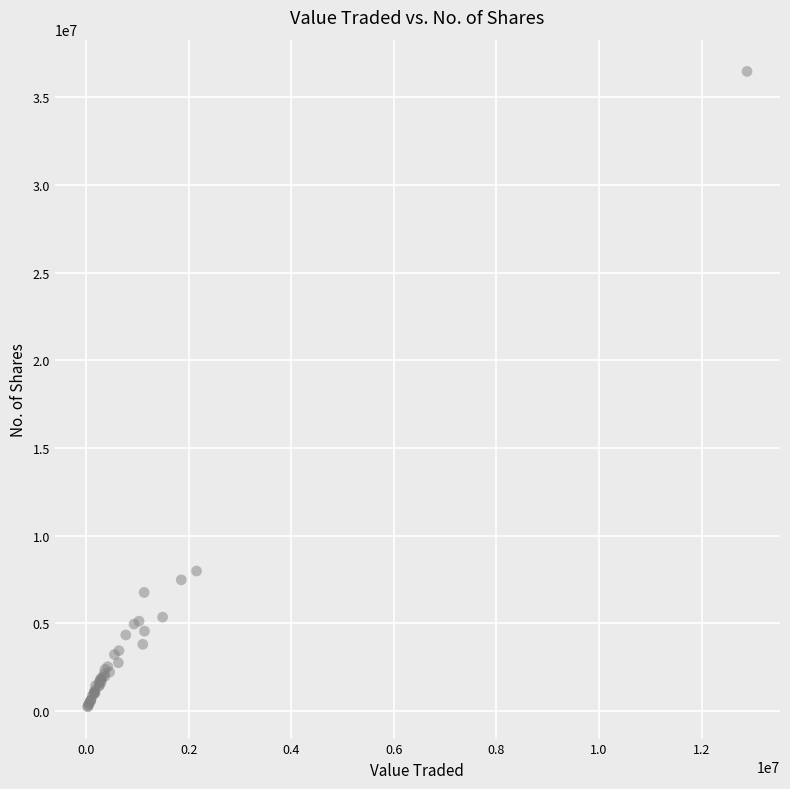

What Y value in the scatter plot is closest to 18353020?

7981278